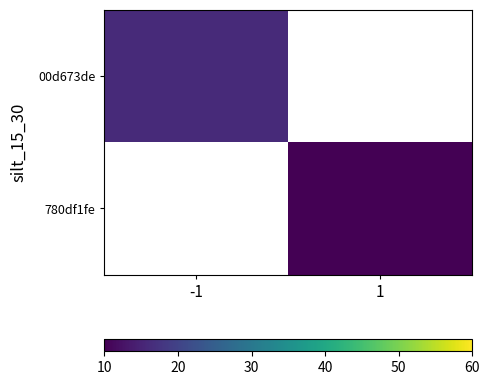

Between 1 and -1, which is larger?

-1